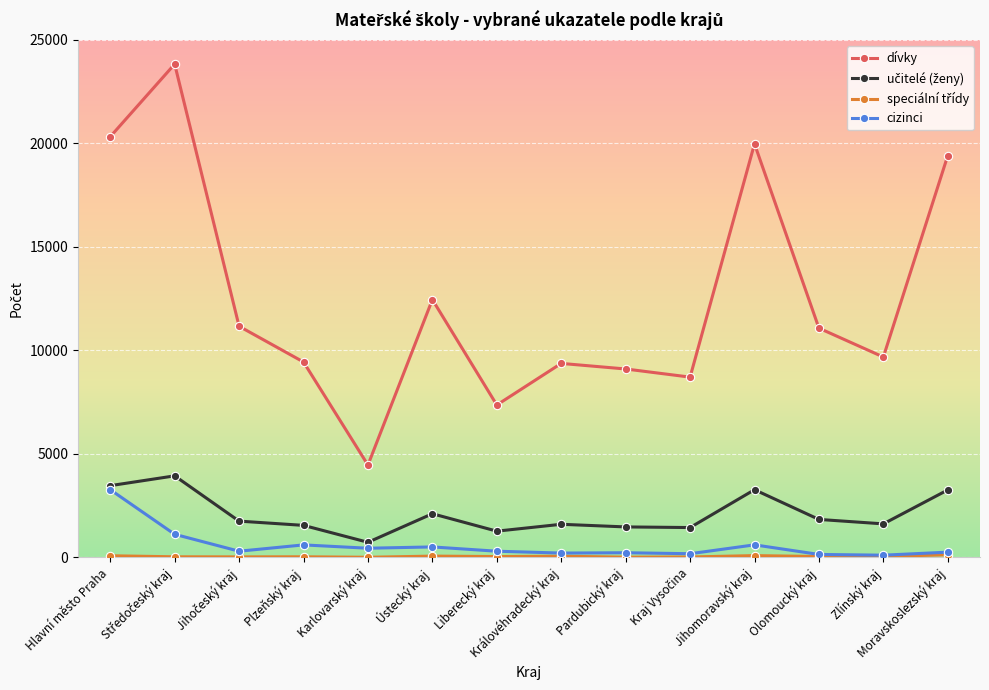

Does the chart display data point markers on the line(s)?

Yes